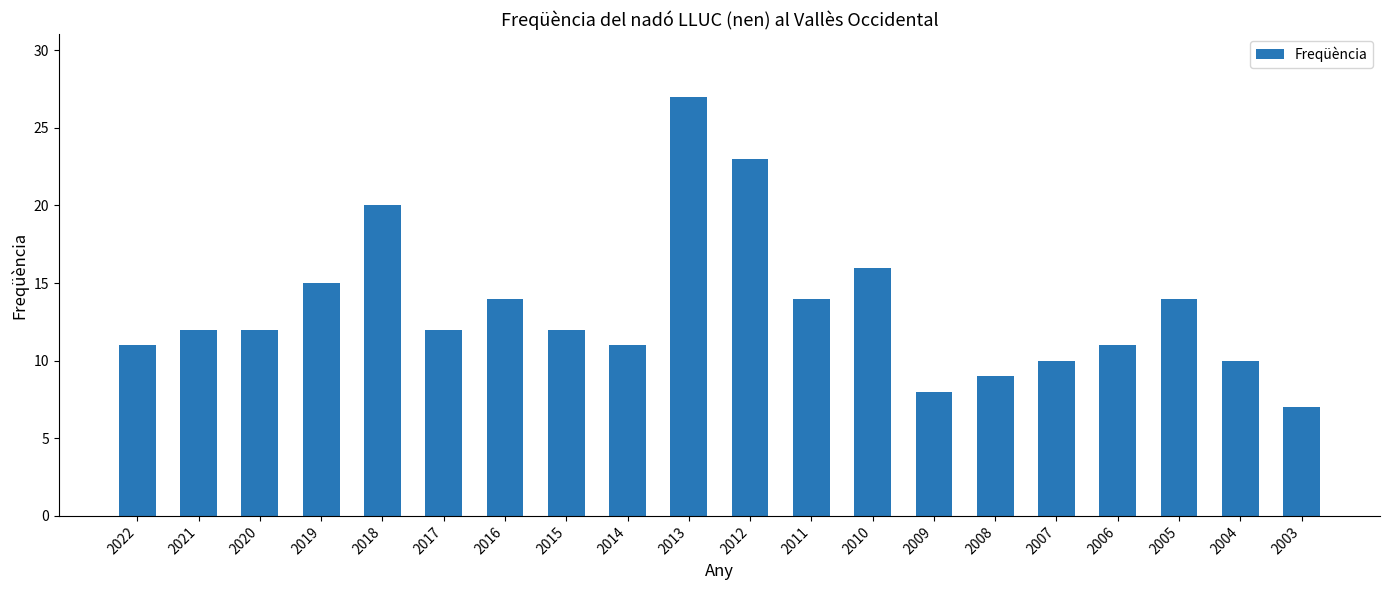

The chart shows a value of 16 at 2022. True or false?

False